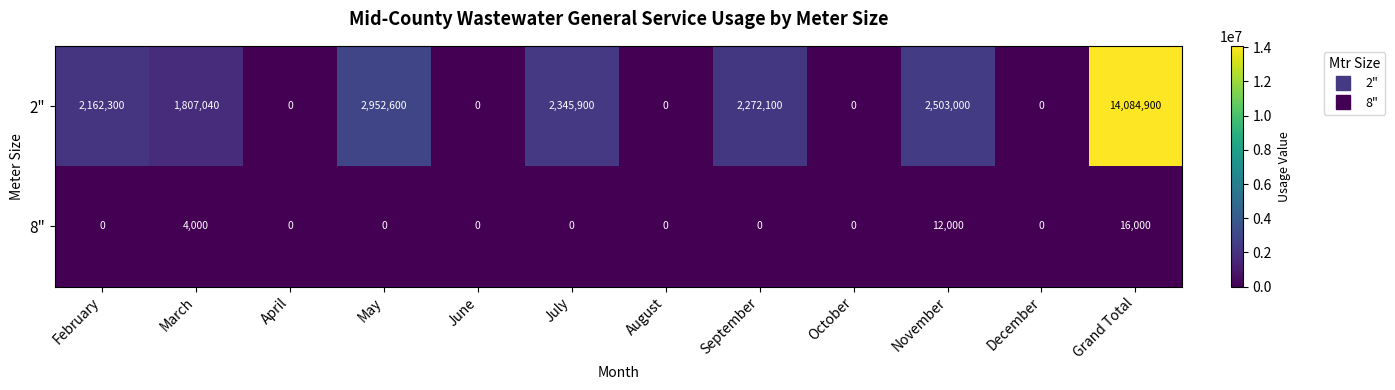

At which category does the chart reach its peak across all series?

Grand Total